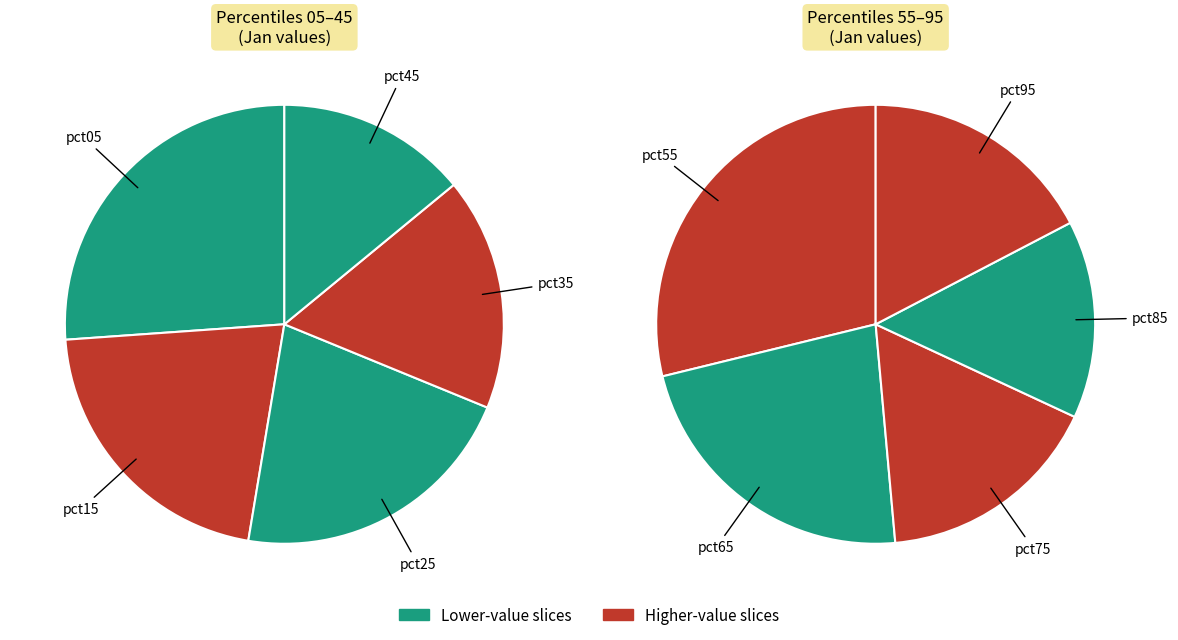

To the nearest percent, what is the difference between the largest and smallest slice percentages?

14%